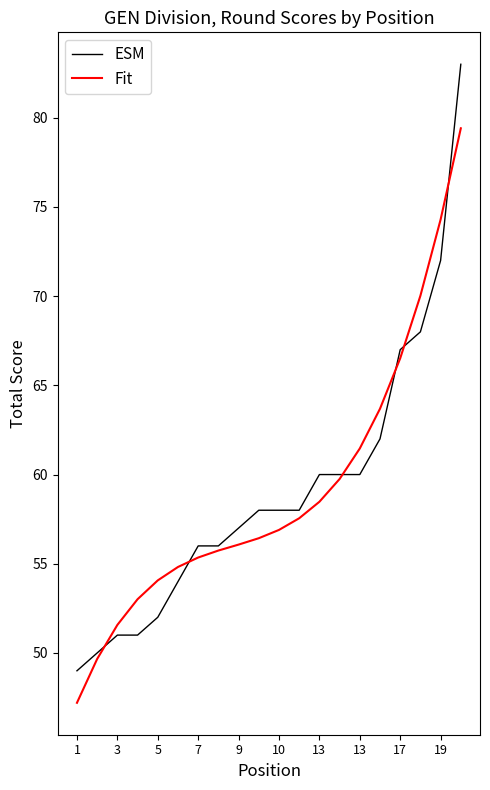

Which series ends up on top after the final intersection of ESM and Fit?

ESM